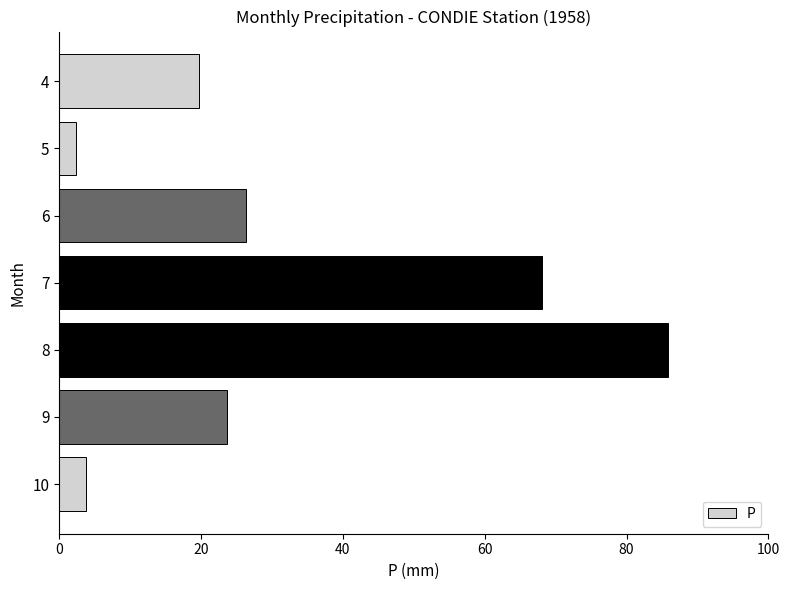

What is the value of the 1st bar from the top?

19.7